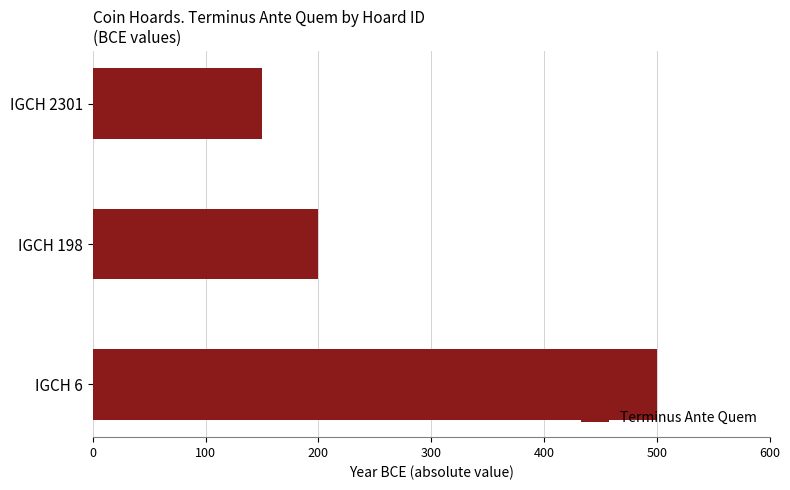

Are the bars grouped side by side (vs. stacked)?

No